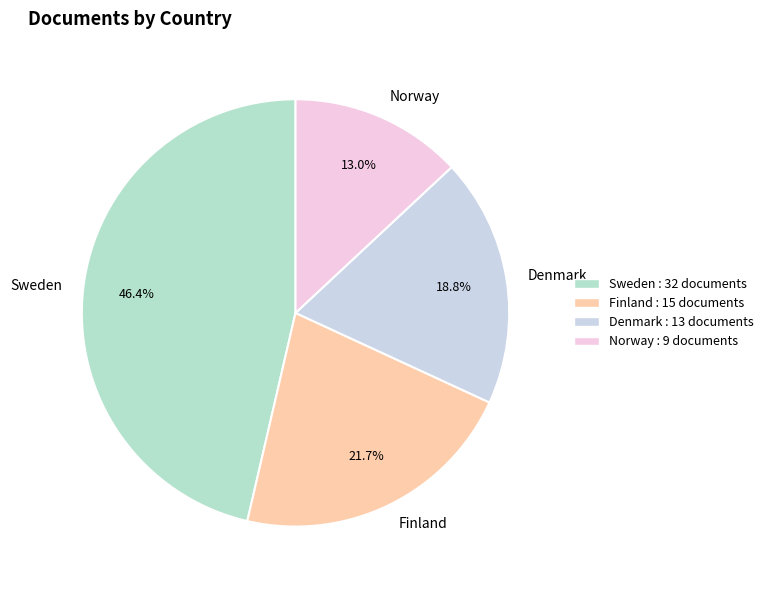

To the nearest percent, what is the combined percentage of Norway and Finland?

35%